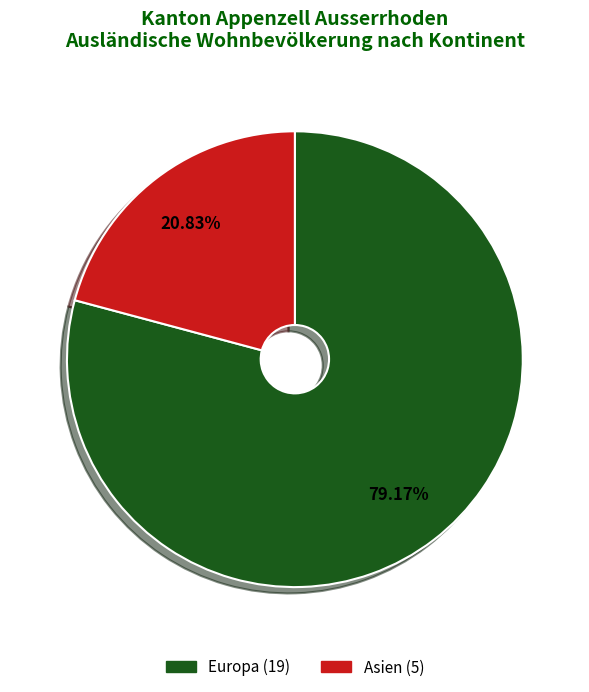

How many segments does this pie chart have?

2